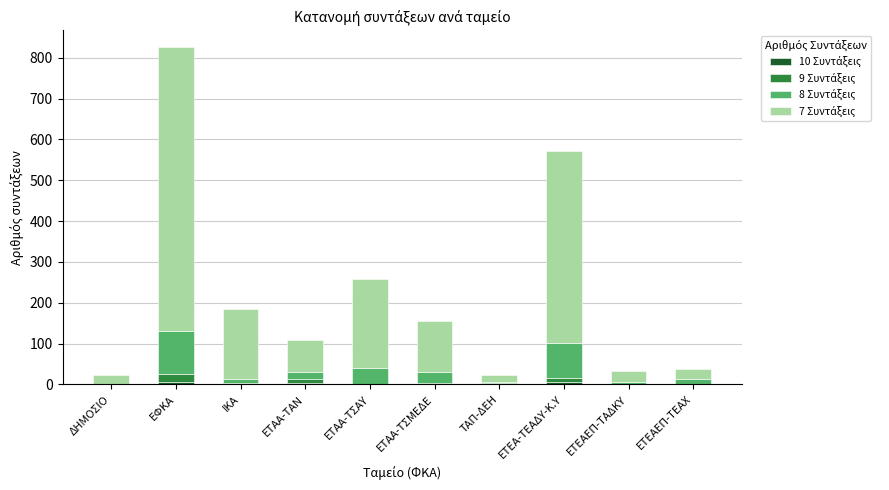

At which category is the sum across all series the highest?

ΕΦΚΑ